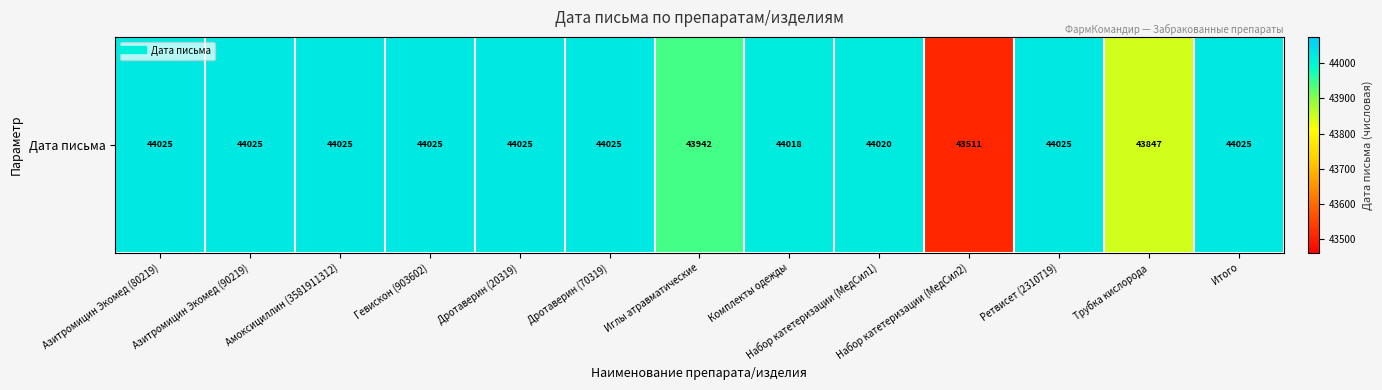

Where is the data nearest to the value 43768?

Трубка кислорода